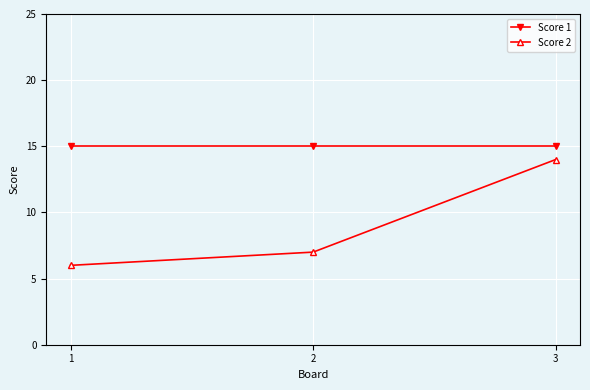

The Score 2 series shows 6 at 3. True or false?

False